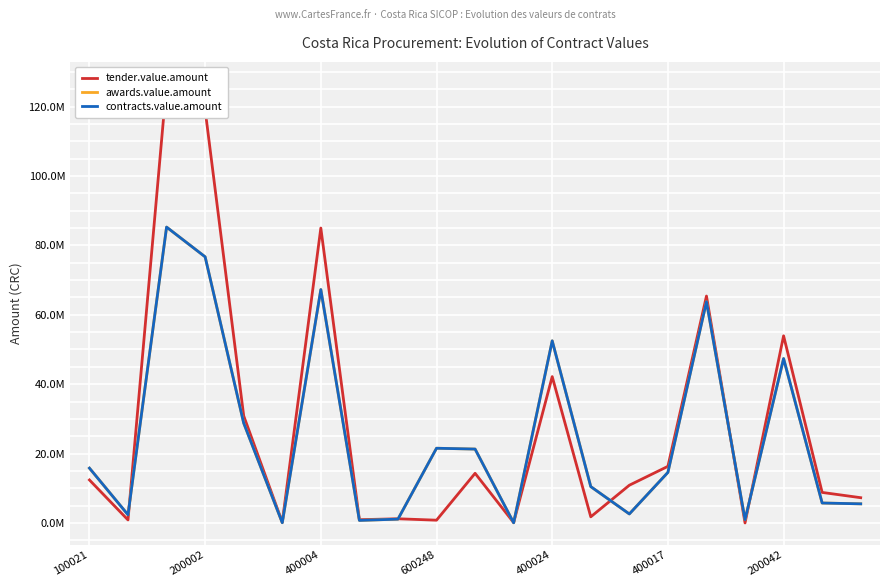

Which series has the largest range (max minus min)?

tender.value.amount